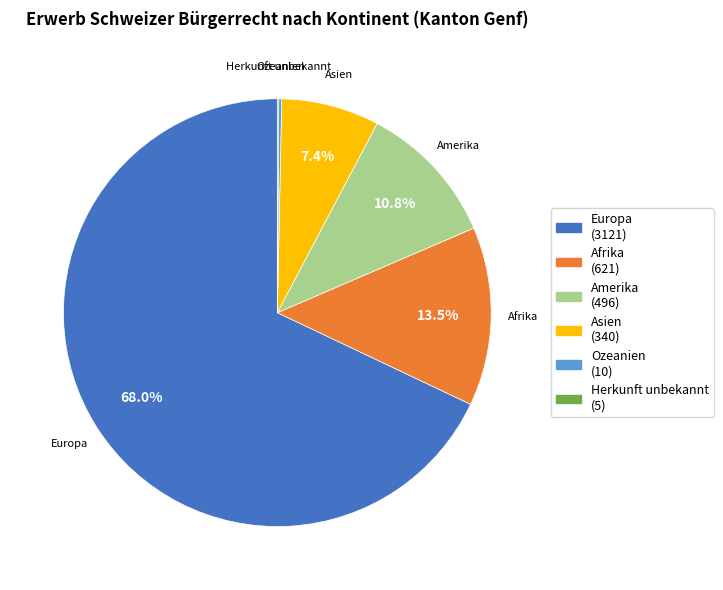

Which category accounts for the majority?

Europa